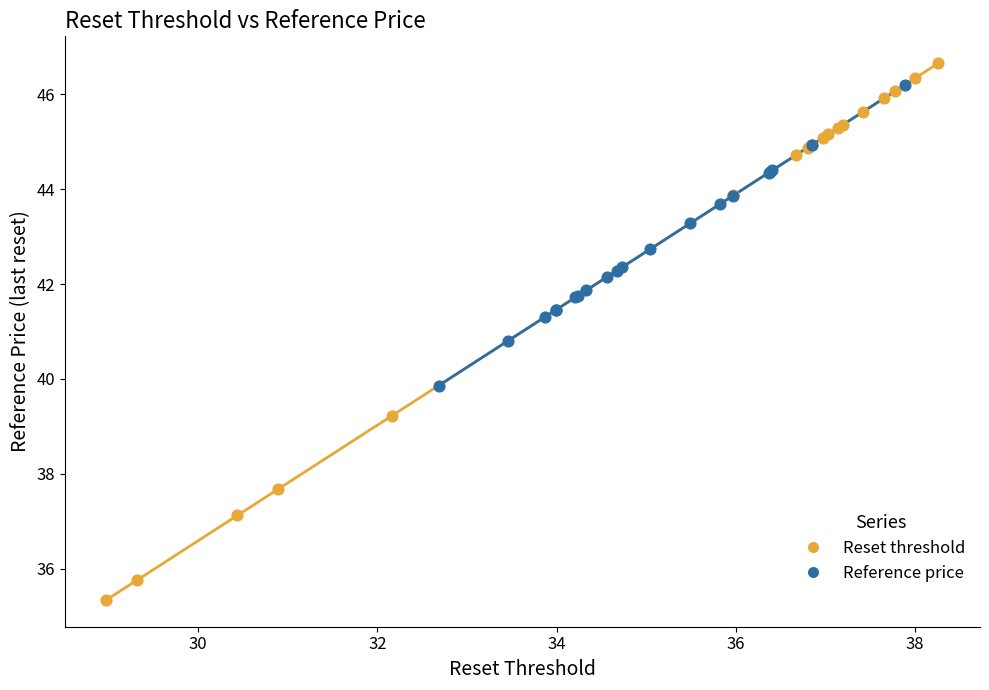

Which series reaches the minimum Y coordinate?

Reset threshold